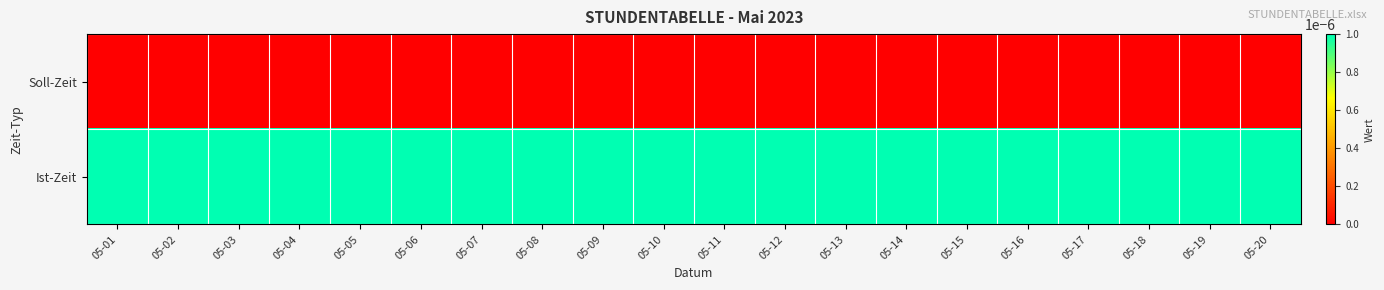

How many distinct data groups are displayed?

2